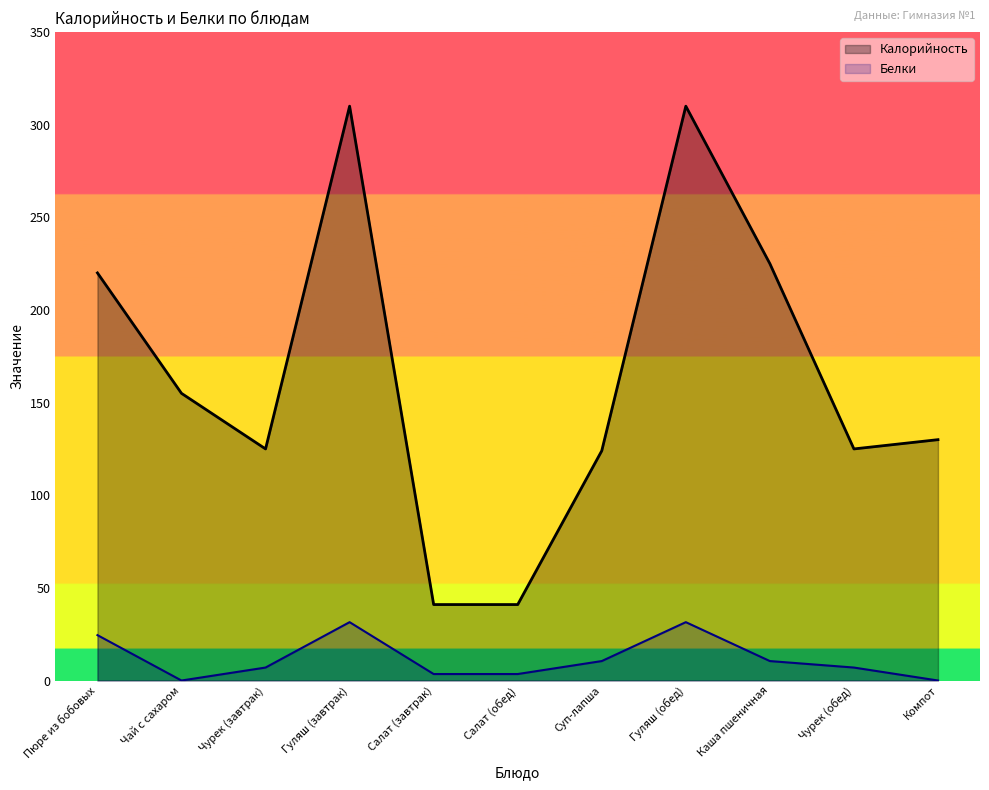

How many lines are shown in the chart?

2